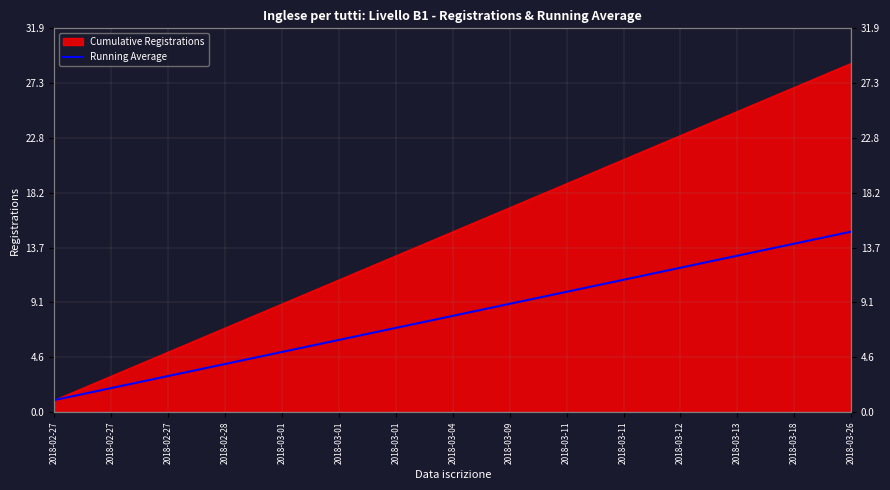

What is the label of the 5th point from the left?

2018-02-27